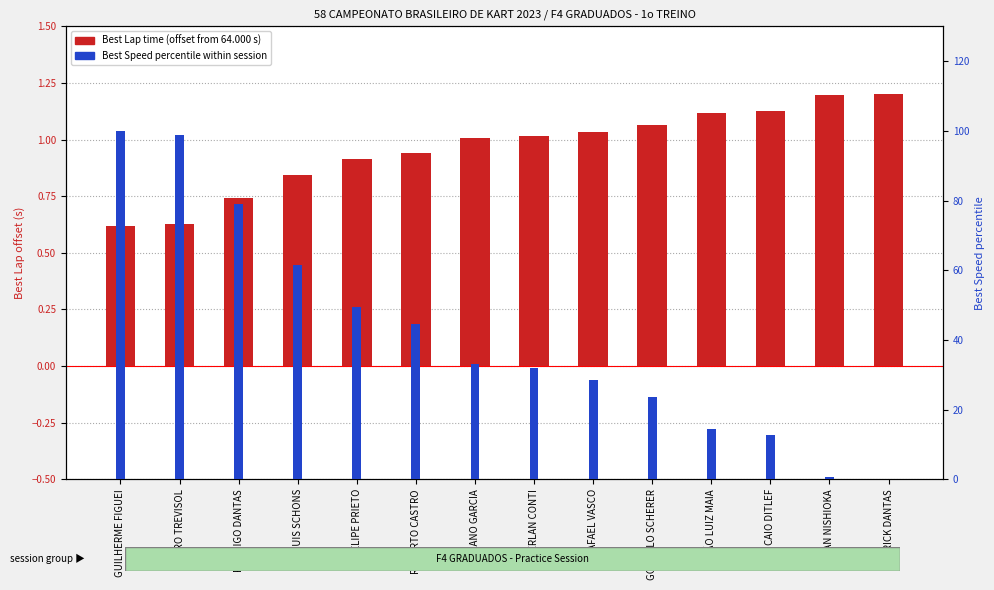

Which series has the largest range (max minus min)?

Best Speed (percentile)